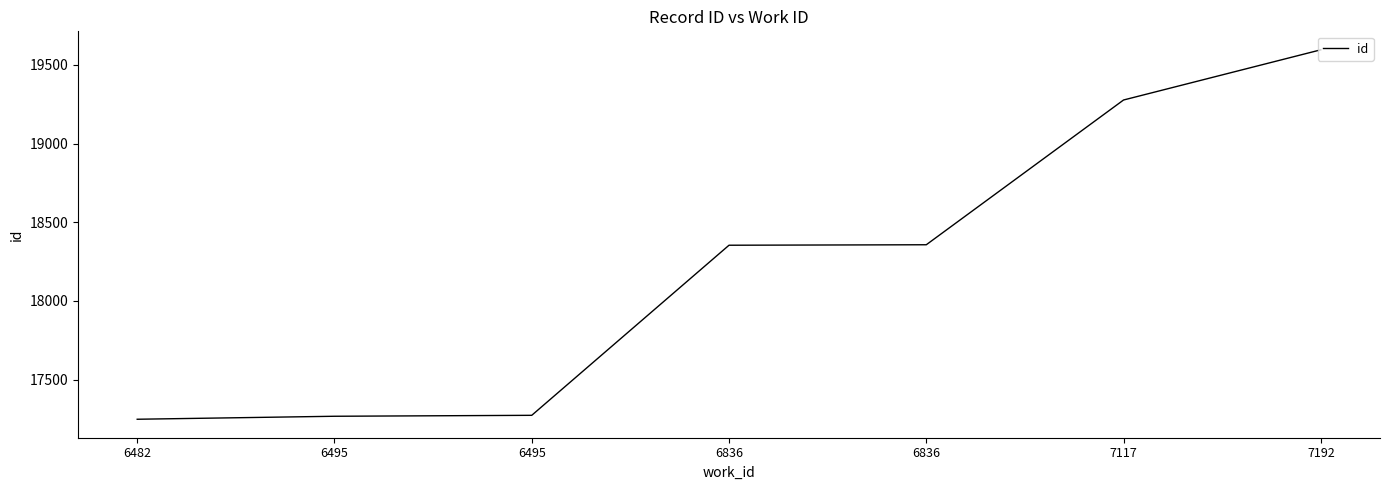

At which category does the chart reach its minimum across all series?

6482